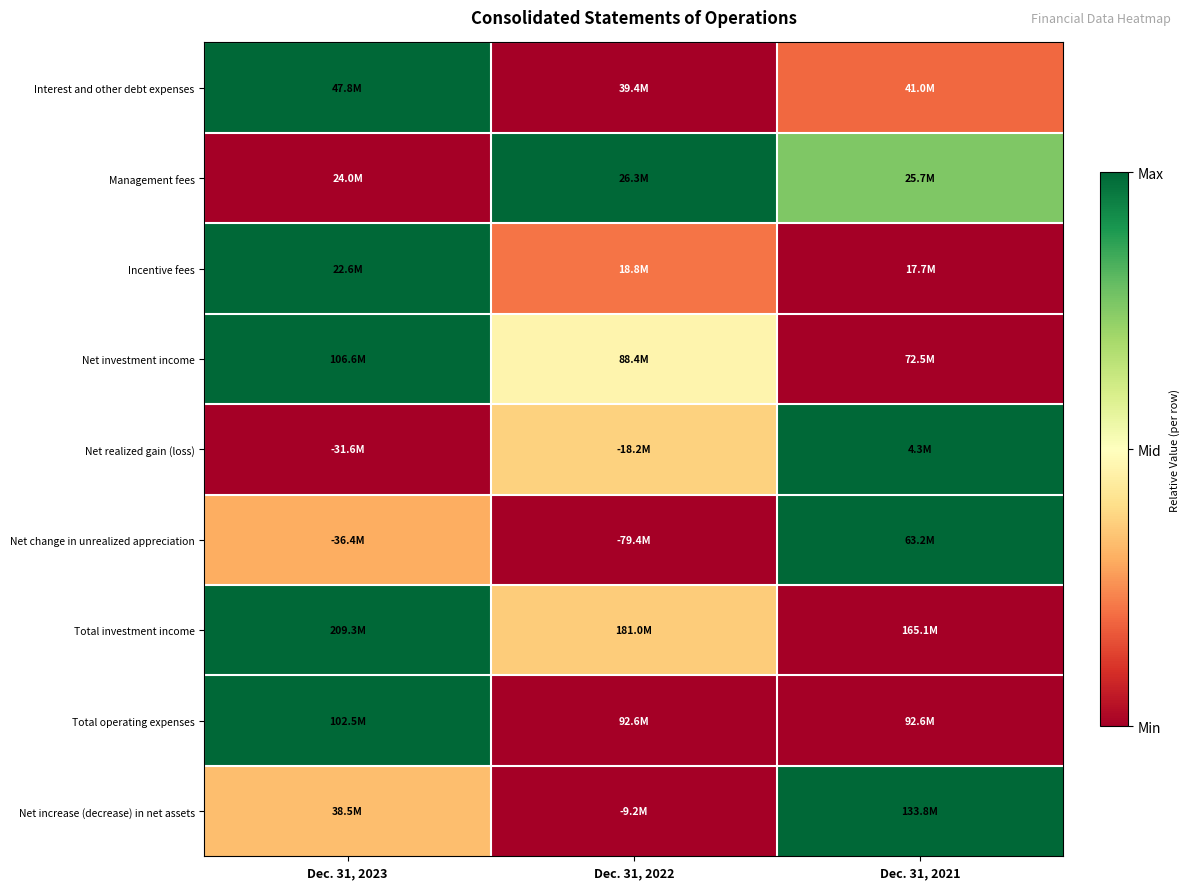

At how many categories does at least one series exceed 0?

3